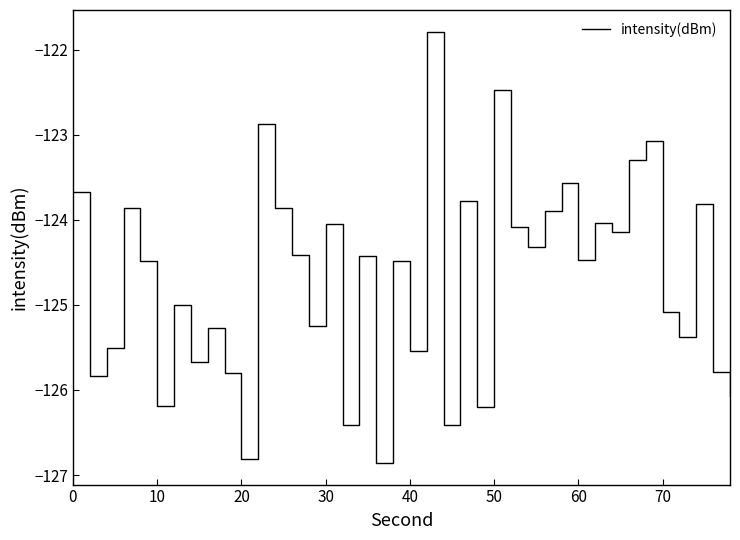

What is the maximum value shown in the chart?

-121.8